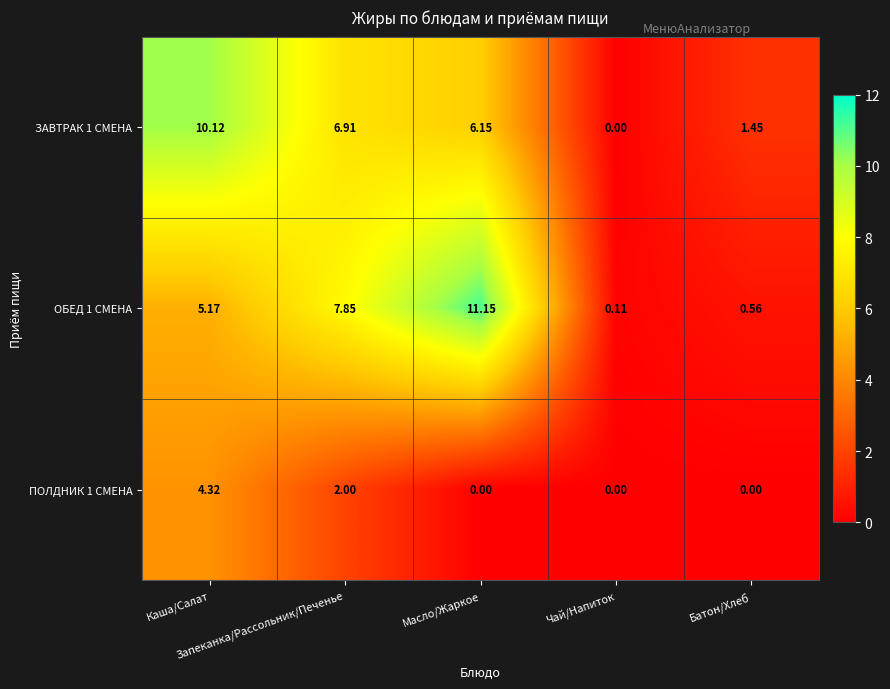

How many categories are shown in the chart?

5